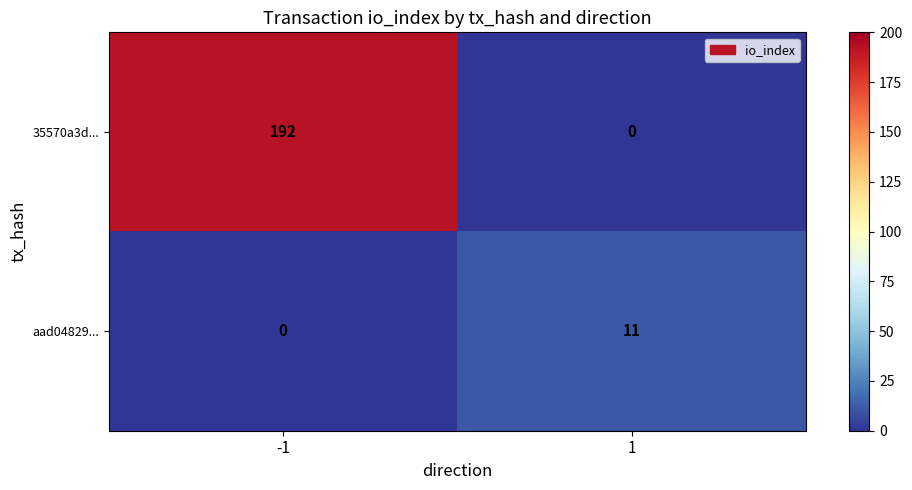

Which series has the largest total across all categories?

35570a3d...